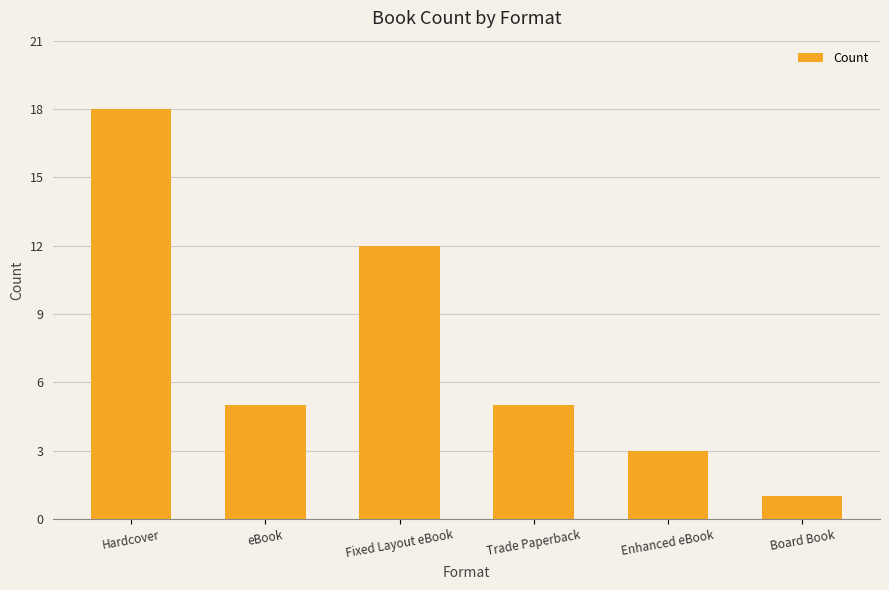

What is the minimum value shown in the chart?

1